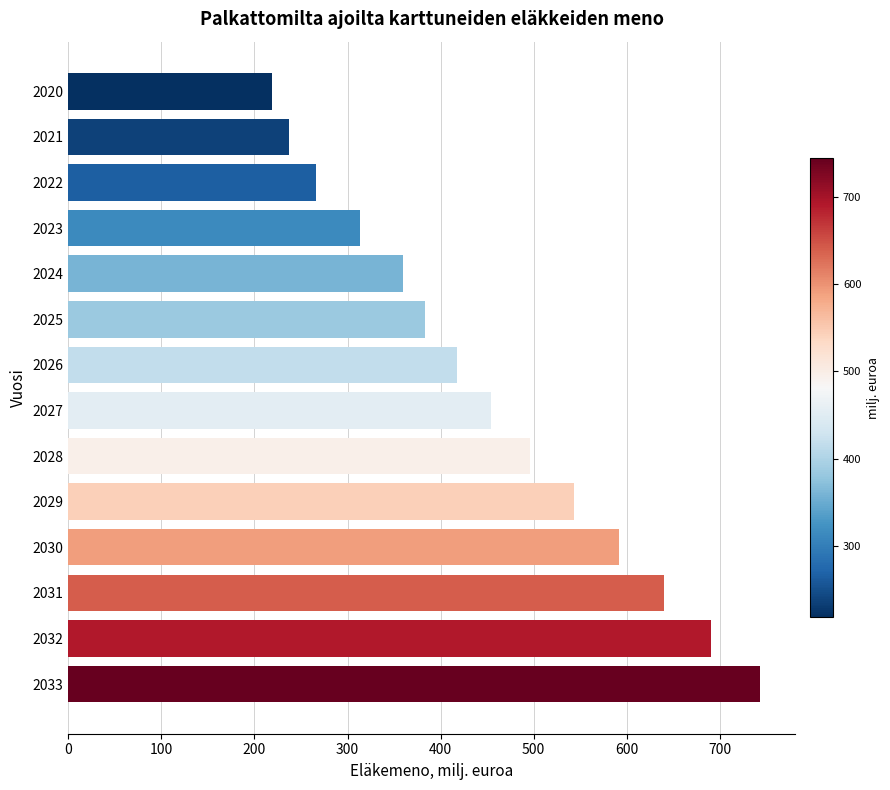

How many bars are there in total?

14